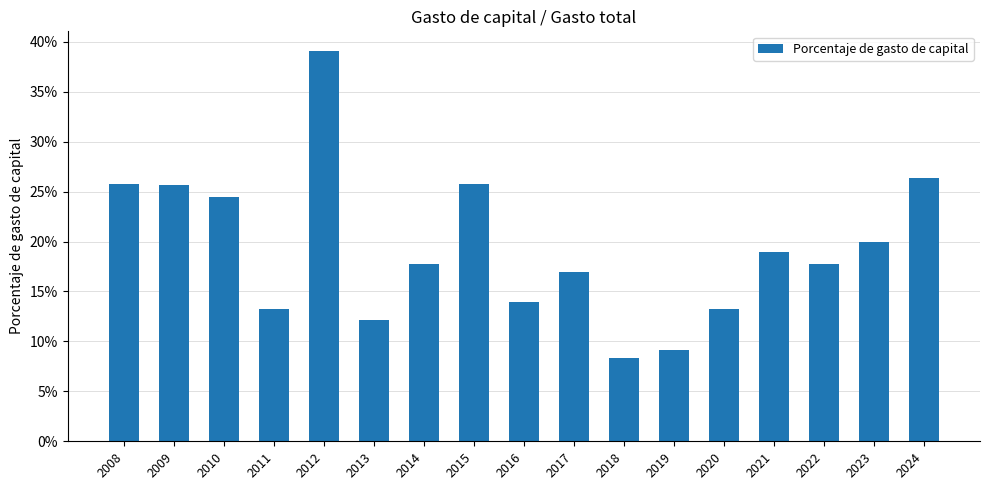

Does the chart contain any negative values?

No